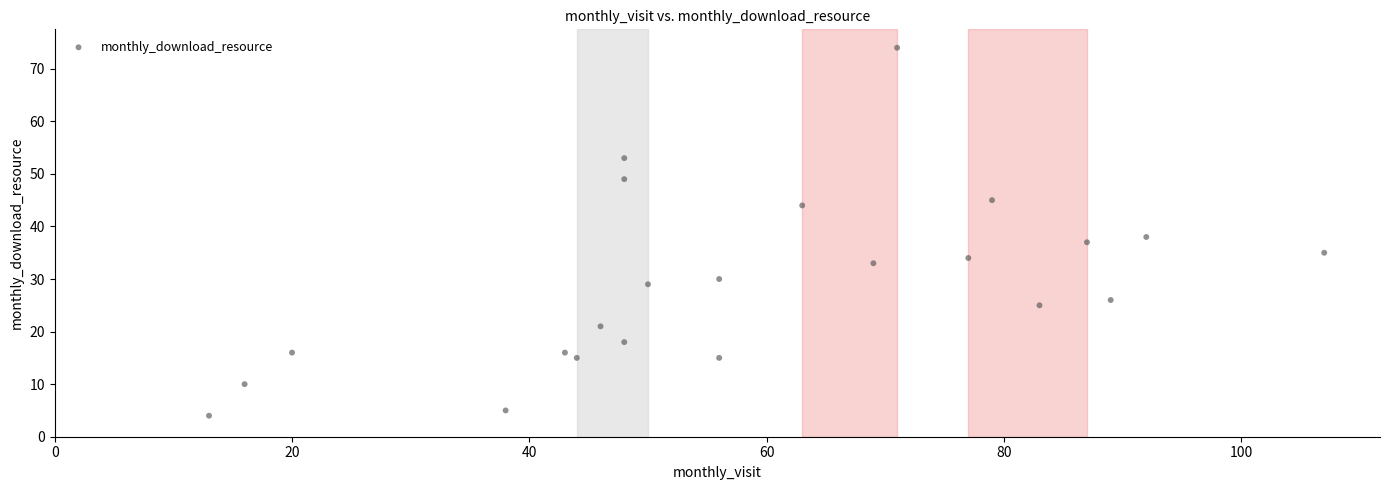

What Y value in the scatter plot is closest to 39?

38